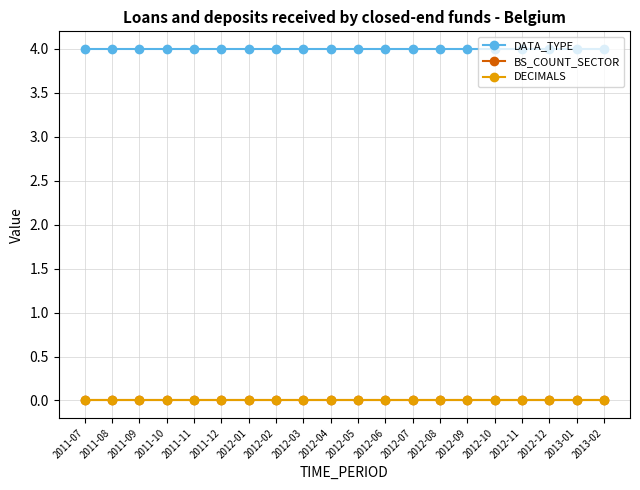

True or false: BS_COUNT_SECTOR and DATA_TYPE intersect in this chart.

False